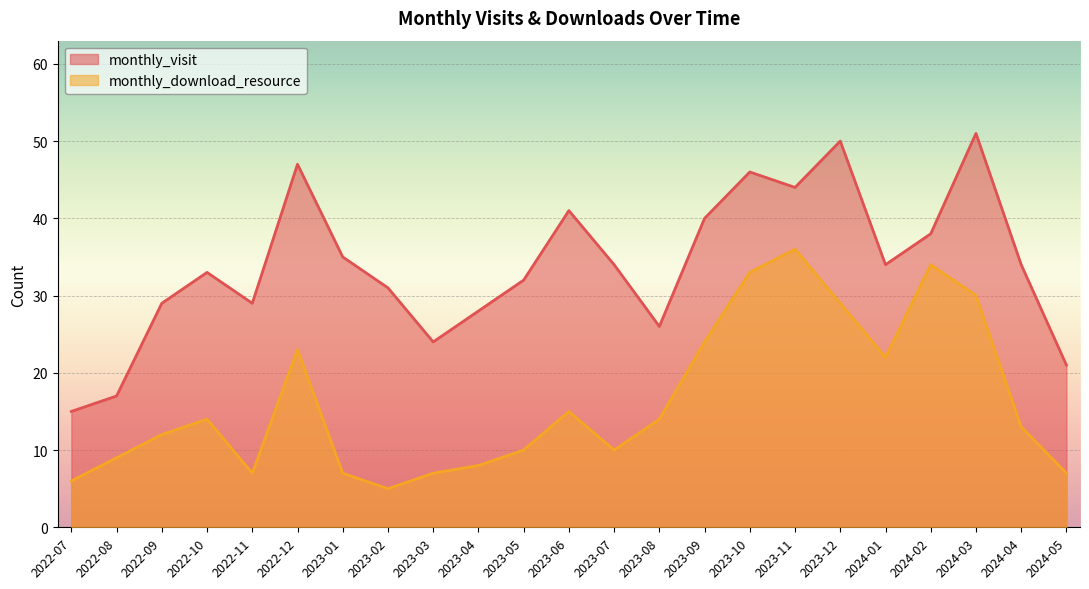

Reading left to right, transcribe all the data shown in this chart.

monthly_visit: 15	17	29	33	29	47	35	31	24	28	32	41	34	26	40	46	44	50	34	38	51	34	21
monthly_download_resource: 6	9	12	14	7	23	7	5	7	8	10	15	10	14	24	33	36	29	22	34	30	13	7